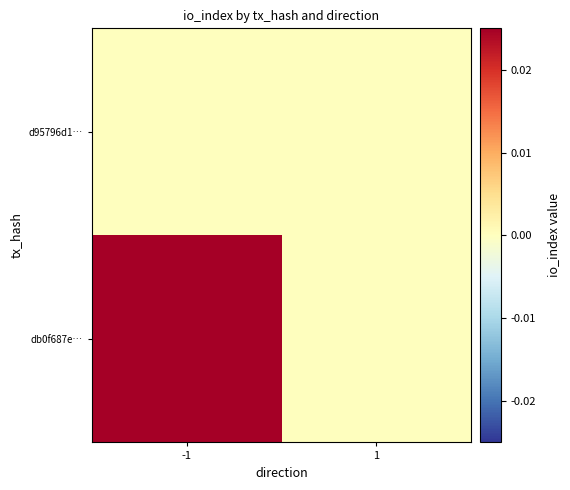

At which category is the sum across all series the highest?

-1